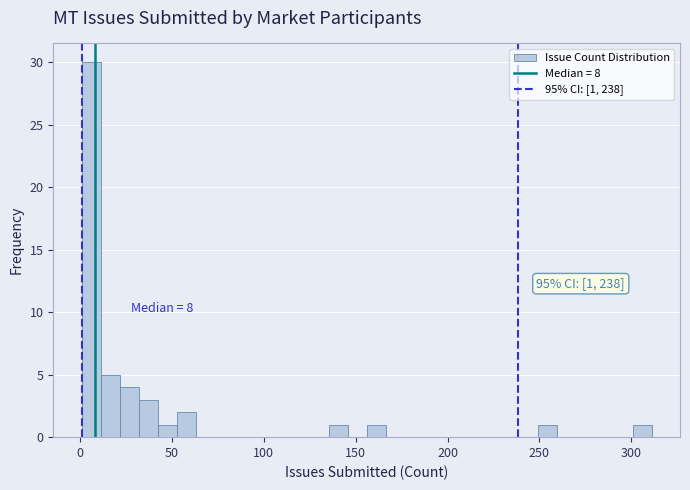

Read against the x-axis, roughly where is the centre of the tallest bar?

5